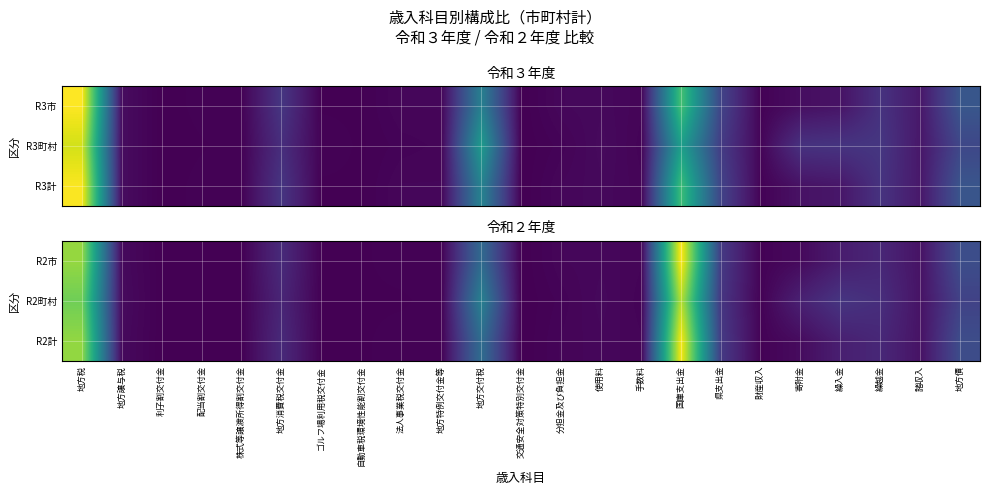

How many positive values does the R2市 series have?

21